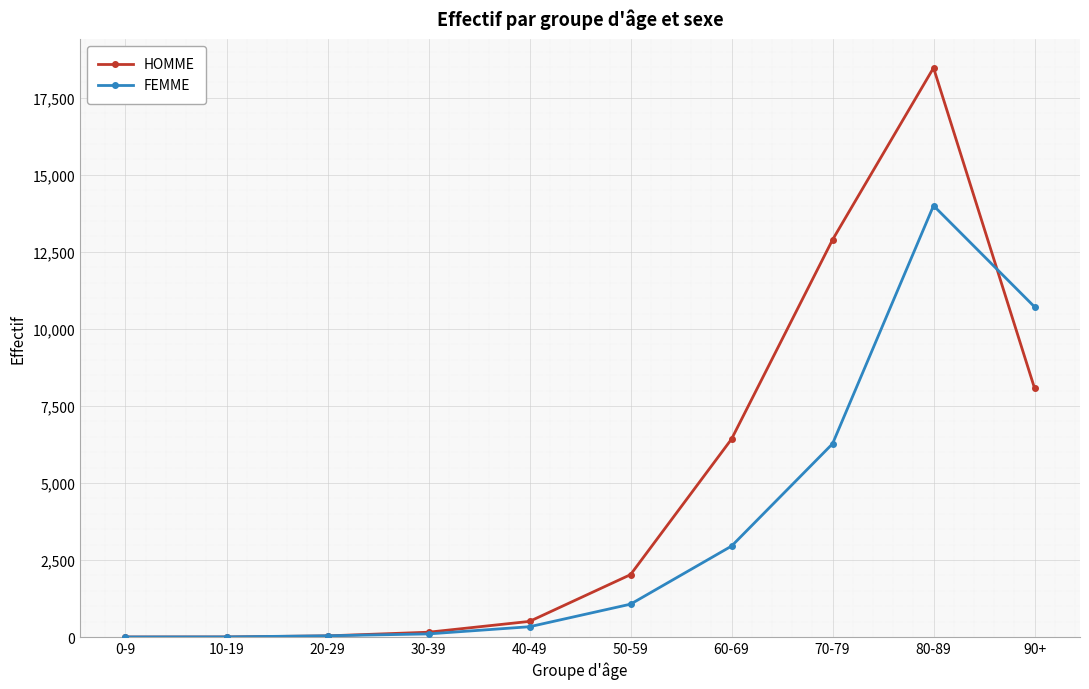

List the series in order of their peak value, highest first.

HOMME, FEMME